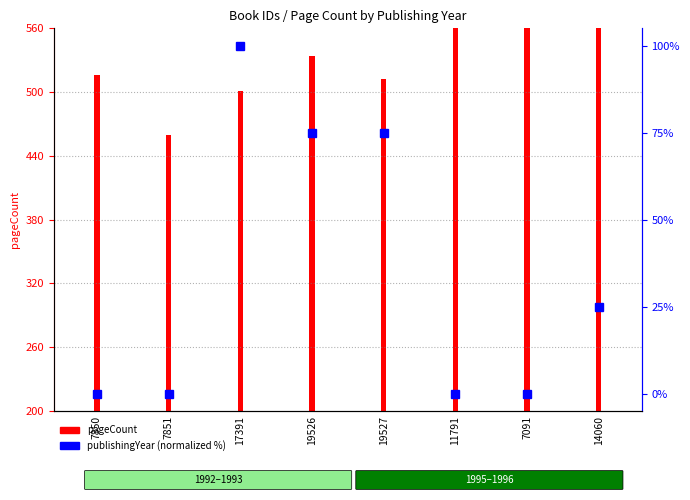

What is the difference between the values at 7851 and 19527?

75